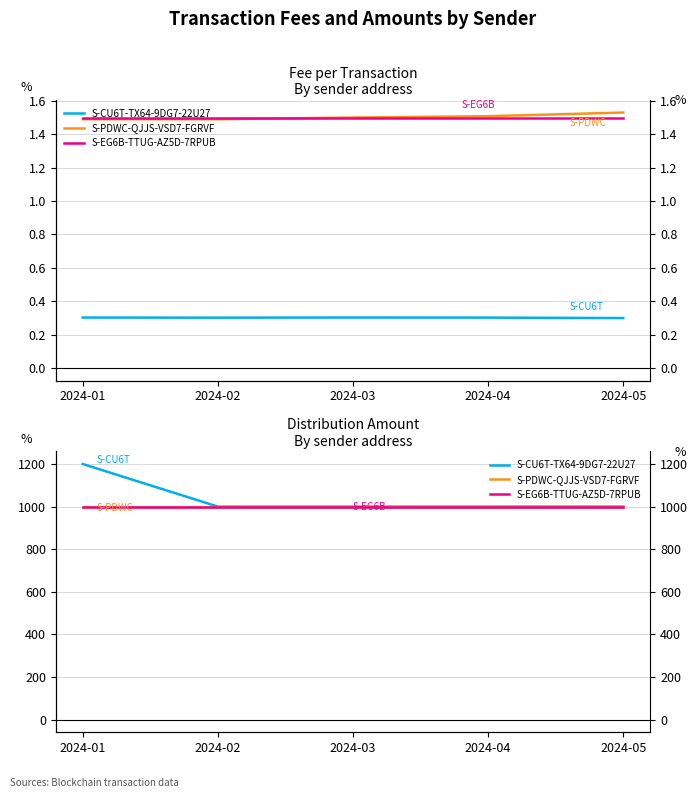

What is the maximum value for S-EG6B-TTUG-AZ5D-7RPUB?

1000